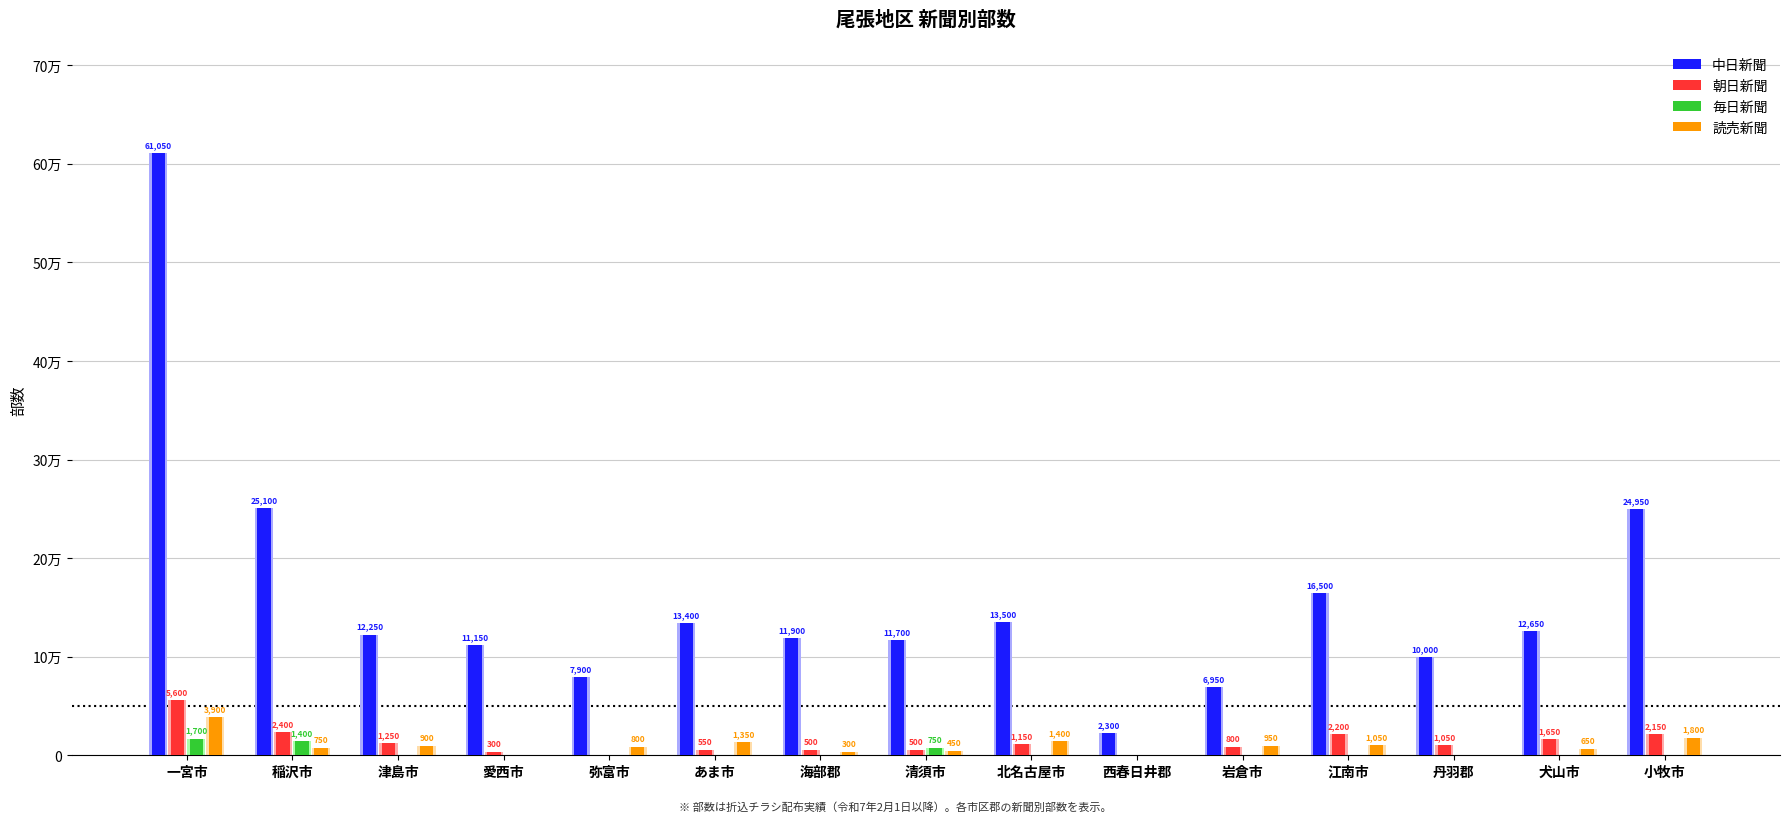

What is the spread (max minus min) of values at 海部郡?

11900